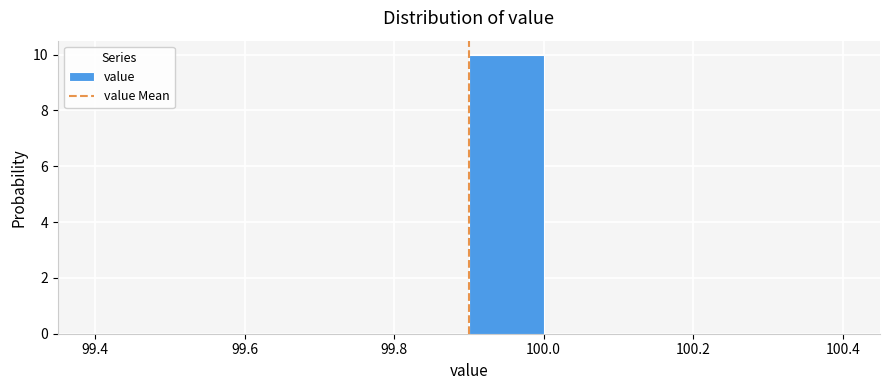

Reading left to right, list every bar in this chart as the range it spans on the x-axis followed by its height. The values are not printed on the chart, so give them approximately, as read against the axis.

99.4 to 99.5: 0
99.5 to 99.6: 0
99.6 to 99.7: 0
99.7 to 99.8: 0
99.8 to 99.9: 0
99.9 to 100.0: 10
100.0 to 100.1: 0
100.1 to 100.2: 0
100.2 to 100.3: 0
100.3 to 100.4: 0